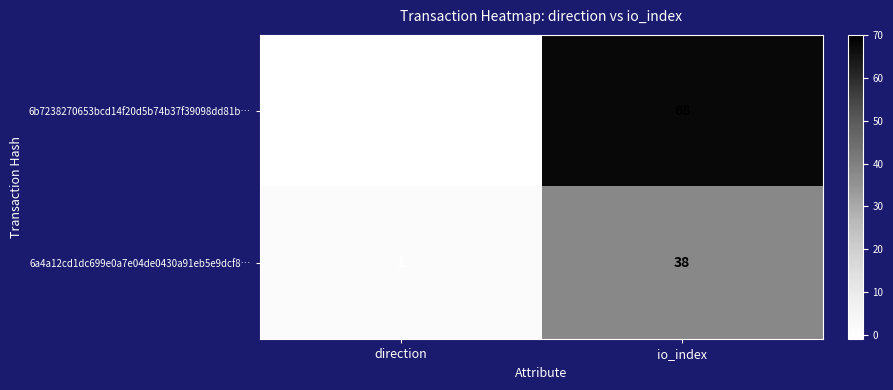

At which label is 6b7238270653bcd14f20d5b74b37f39098dd81b… closest to 33?

direction